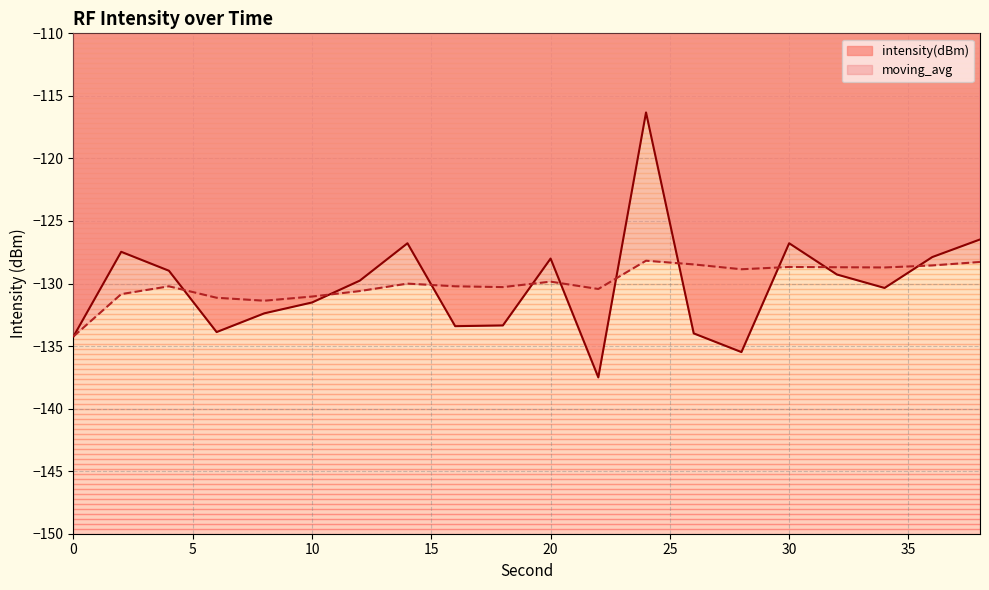

At how many categories does at least one series exceed -123?

1